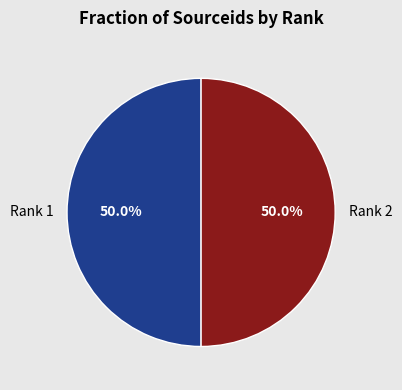

To the nearest percent, what is the average slice percentage?

50%